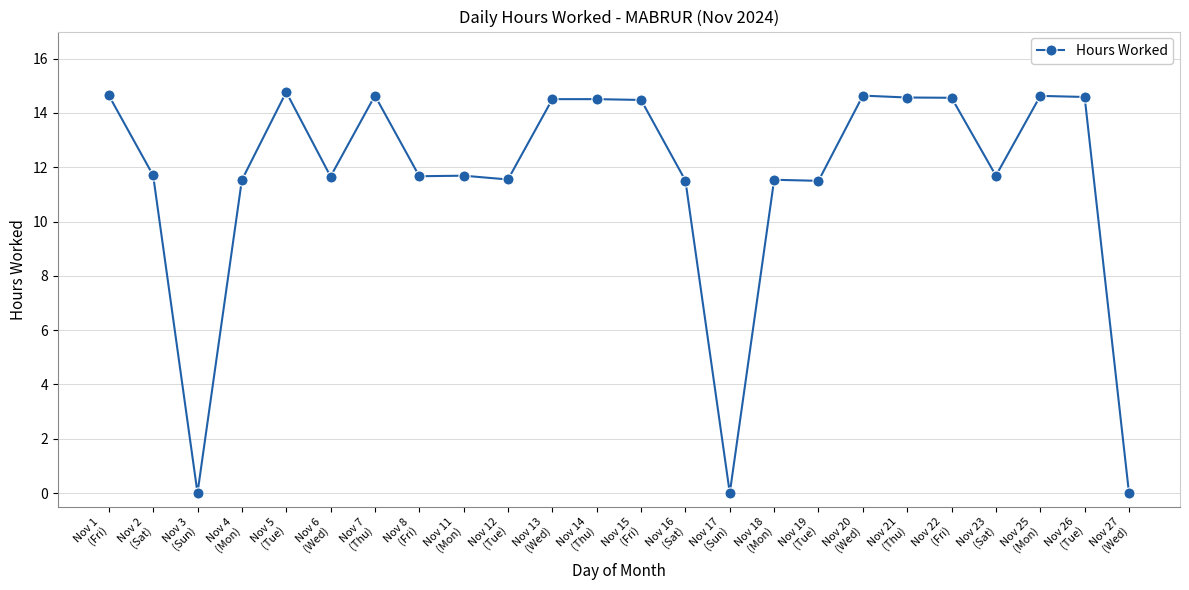

How many lines are shown in the chart?

1